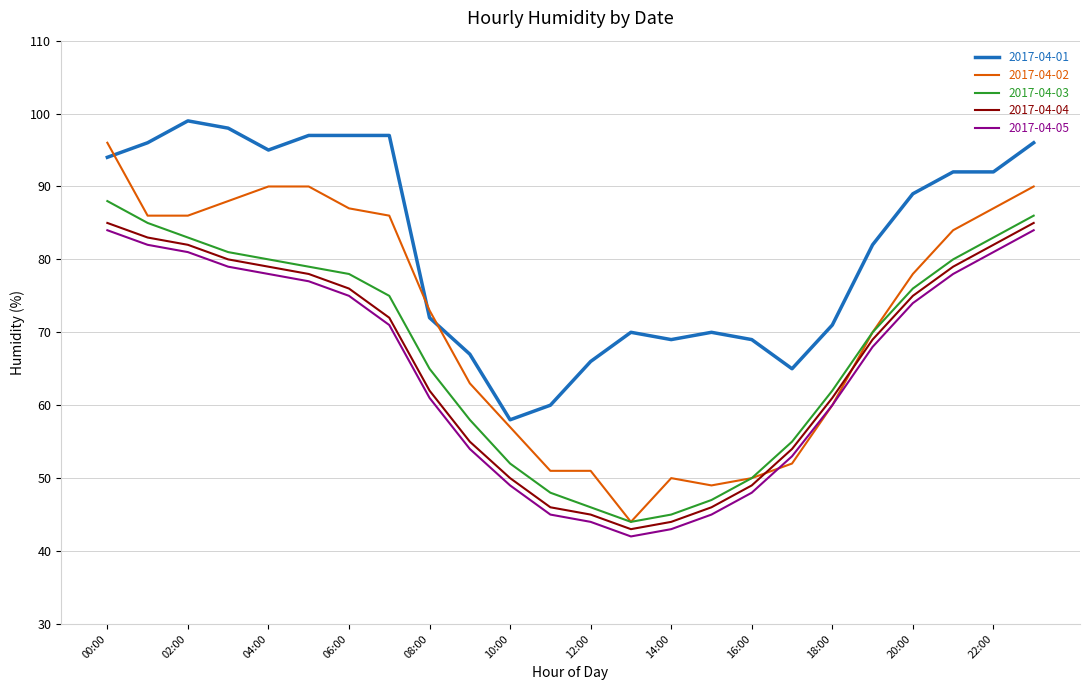

What is the maximum value shown in the chart?

99